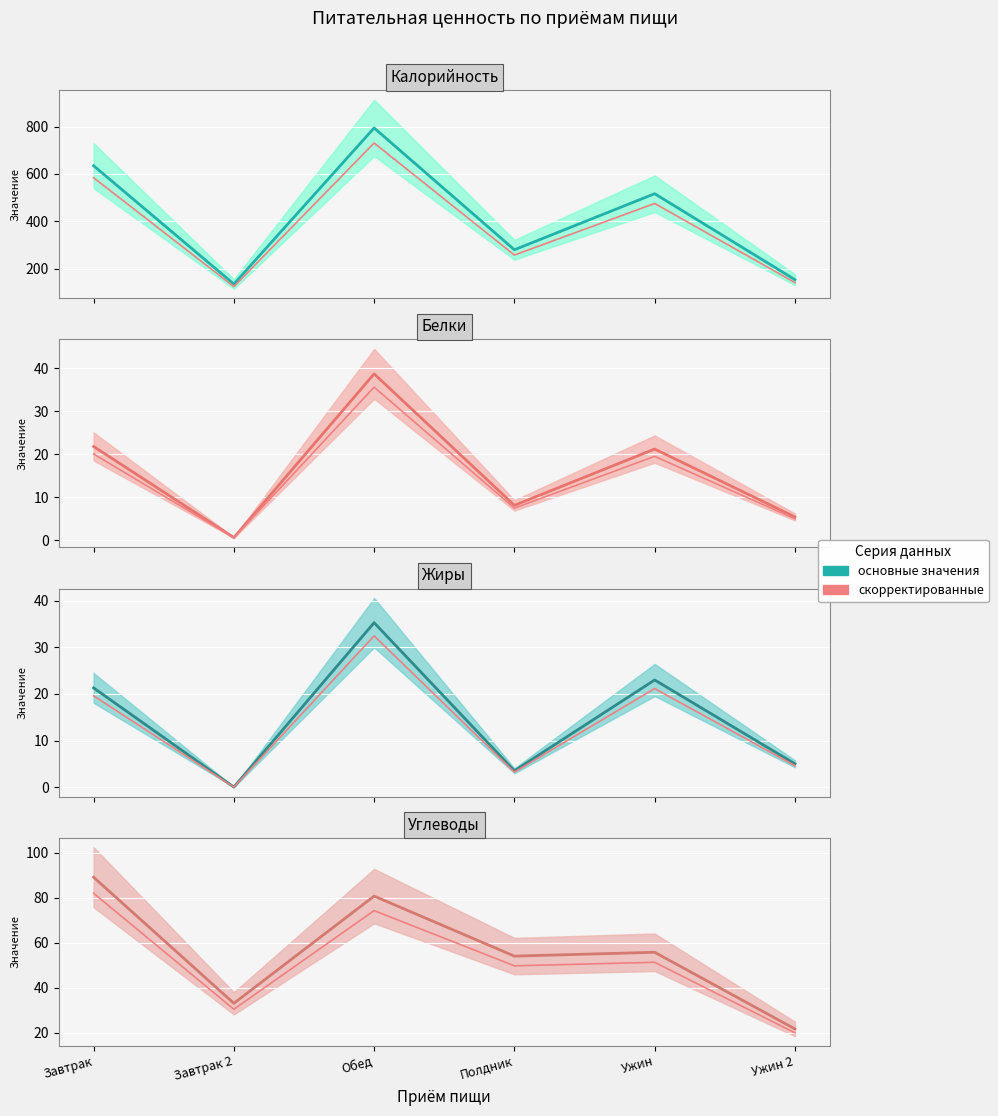

The value of Углеводы at Ужин is 94.5. True or false?

False